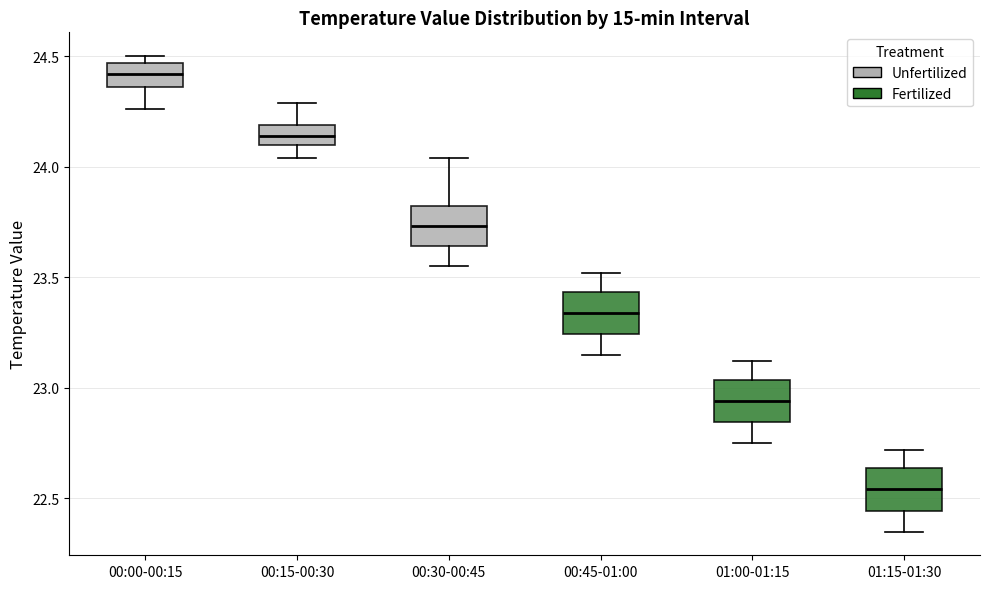

Where does the lower whisker of the box for 00:15-00:30 end on the y-axis? The values are not printed on the chart, so give them approximately, as read against the axis.

24.05